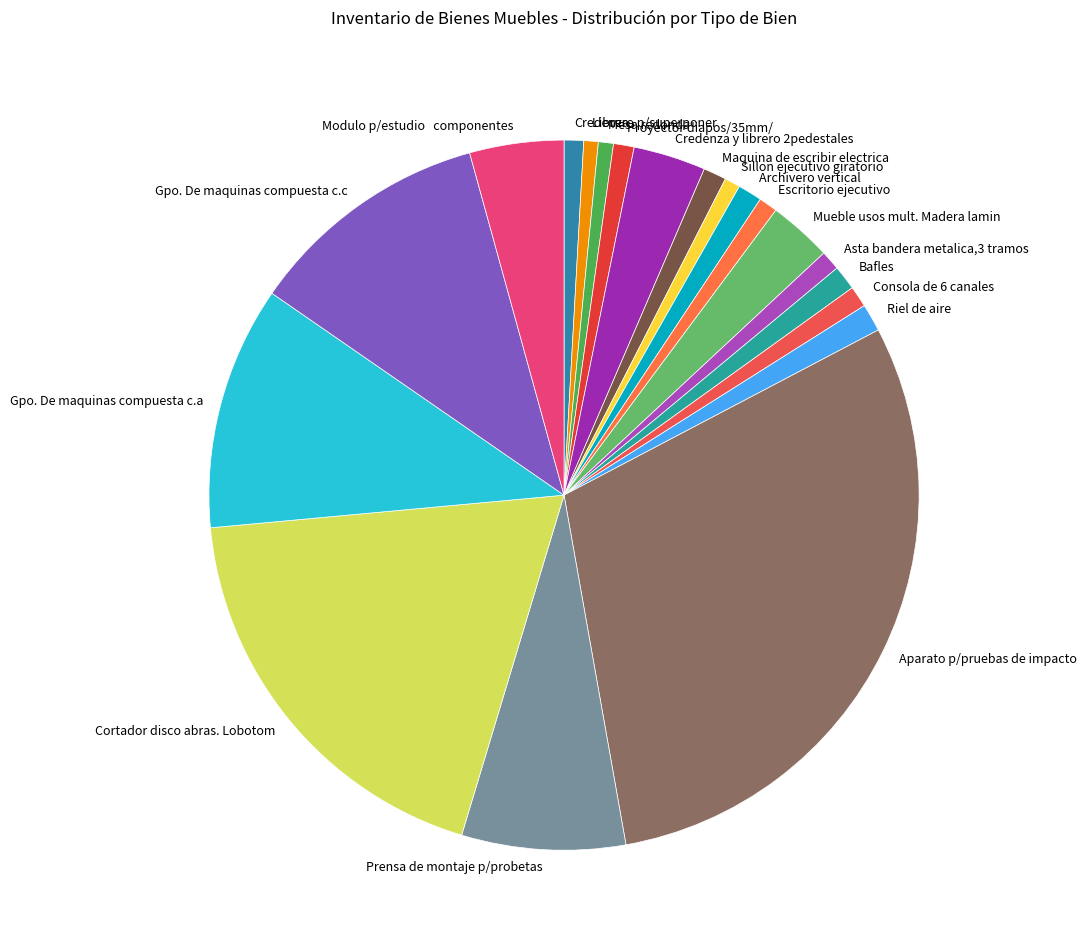

Is it true that Escritorio ejecutivo is 1% of the pie?

True